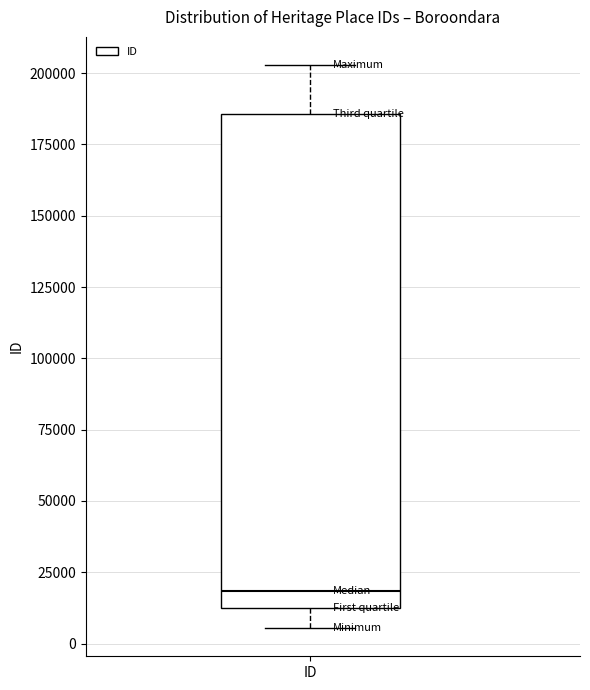

Transcribe this box plot: give where the median line is, the range the box spans, and where the two whiskers end, as read against the y-axis. The values are not printed on the chart, so give them approximately, as read against the axis.

median 20000, box 15000 to 185000, whiskers 5000 to 205000